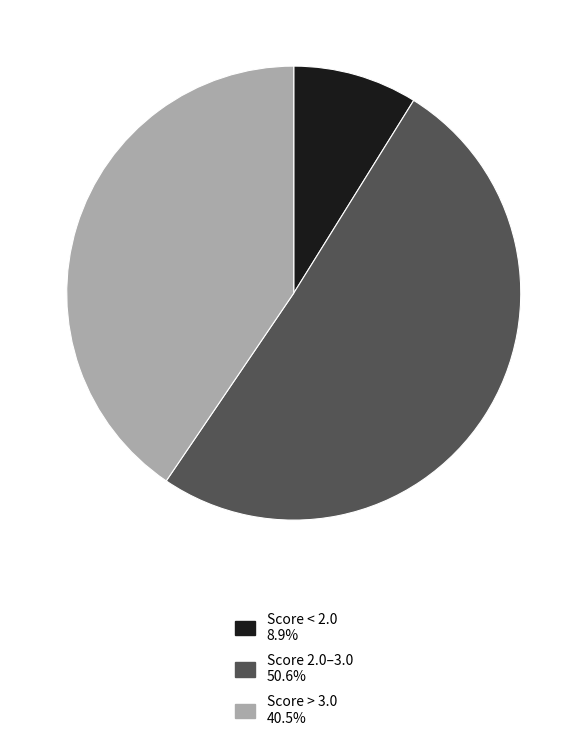

Is there any slice that represents more than half of the pie?

Yes